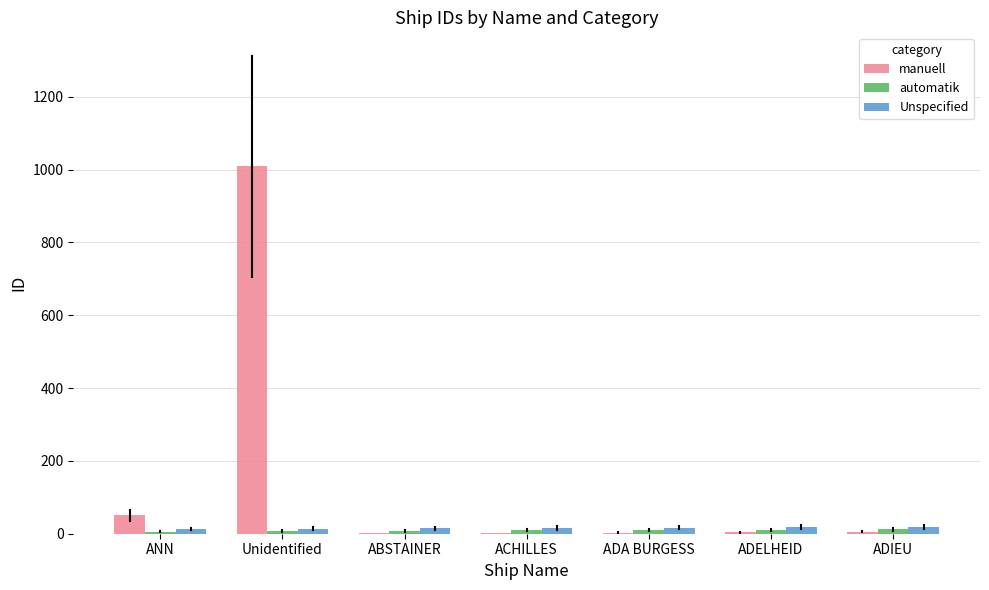

Which series has the largest total across all categories?

manuell